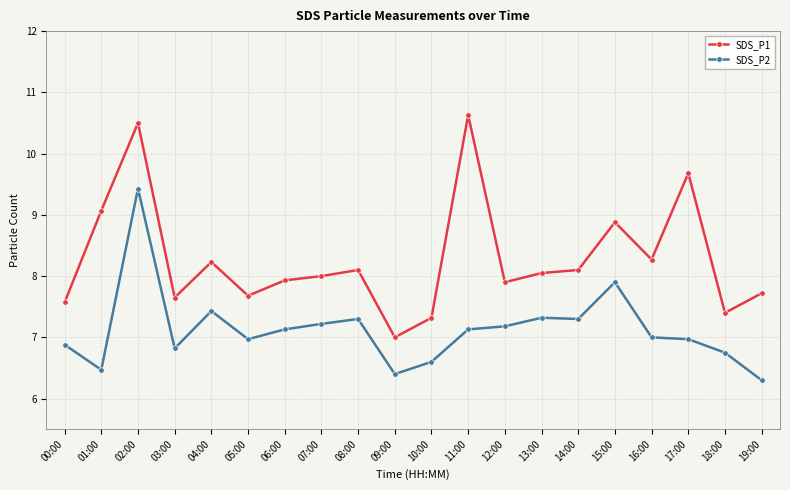

Where does the SDS_P2 series first go above 7?

02:00